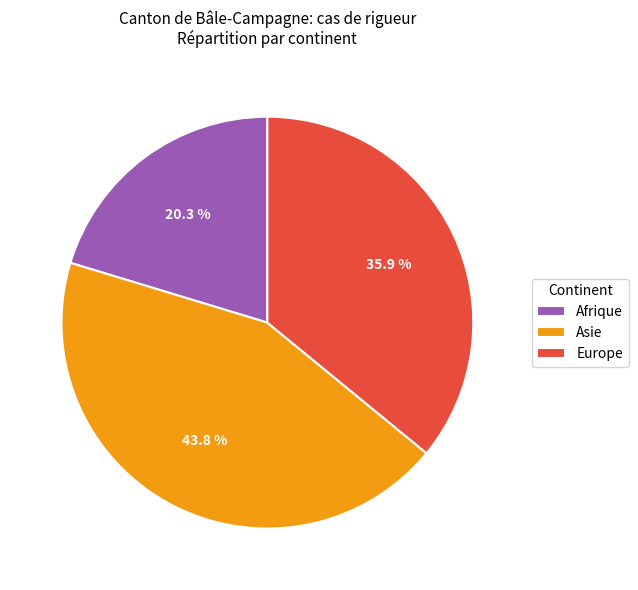

To the nearest percent, what portion does Asie represent?

44%